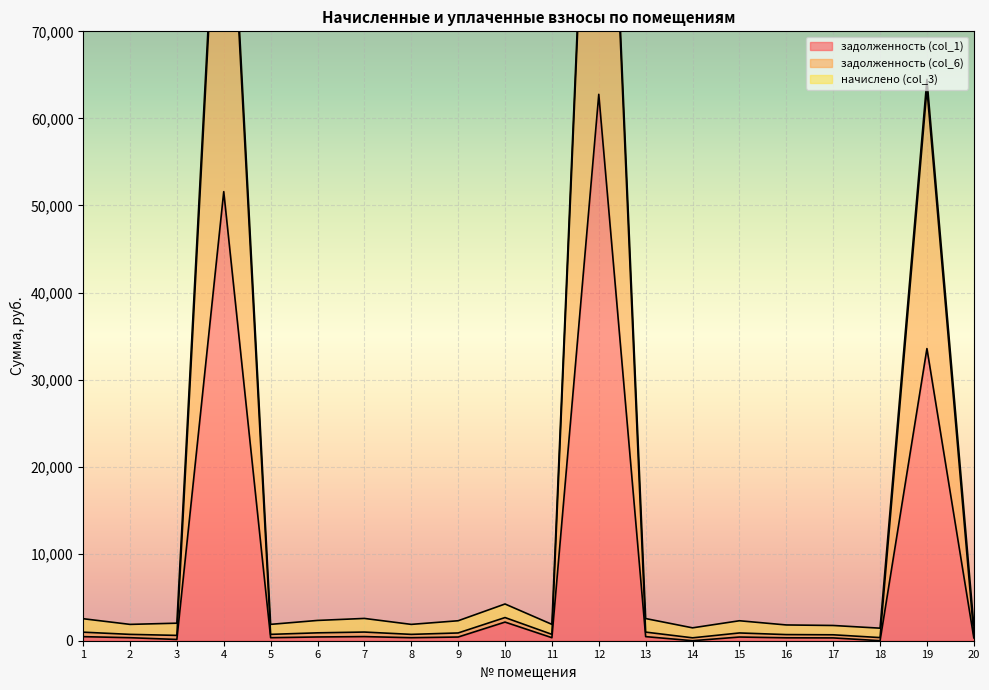

Where is задолженность (col_1) nearest to the value 31381?

19